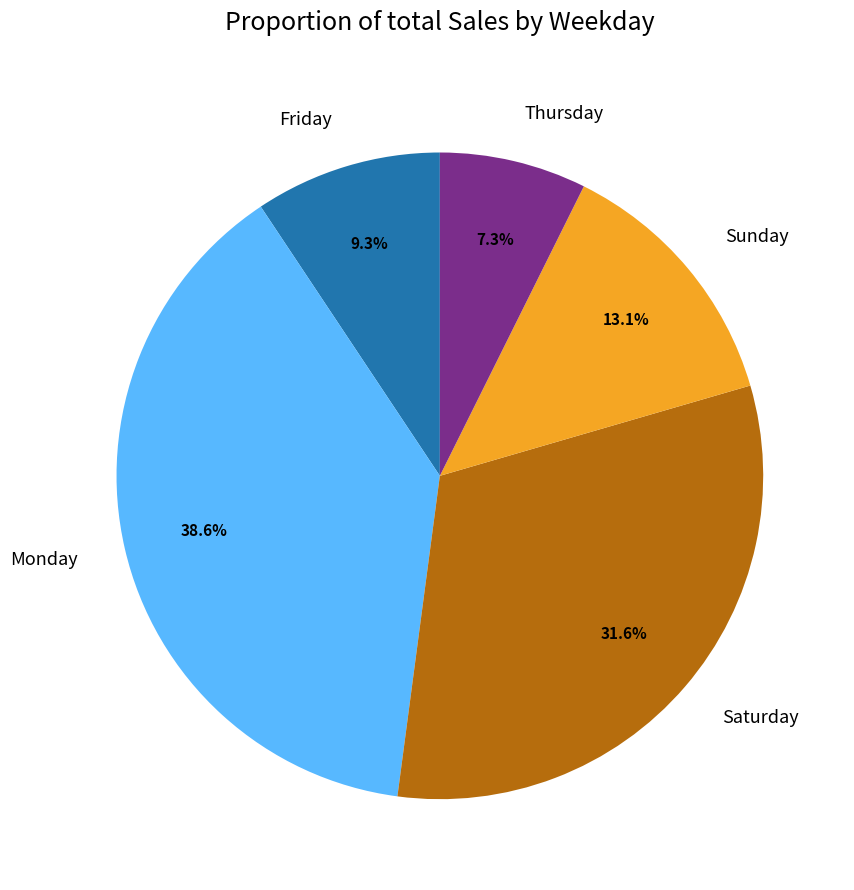

Which category has the biggest portion of the pie?

Monday